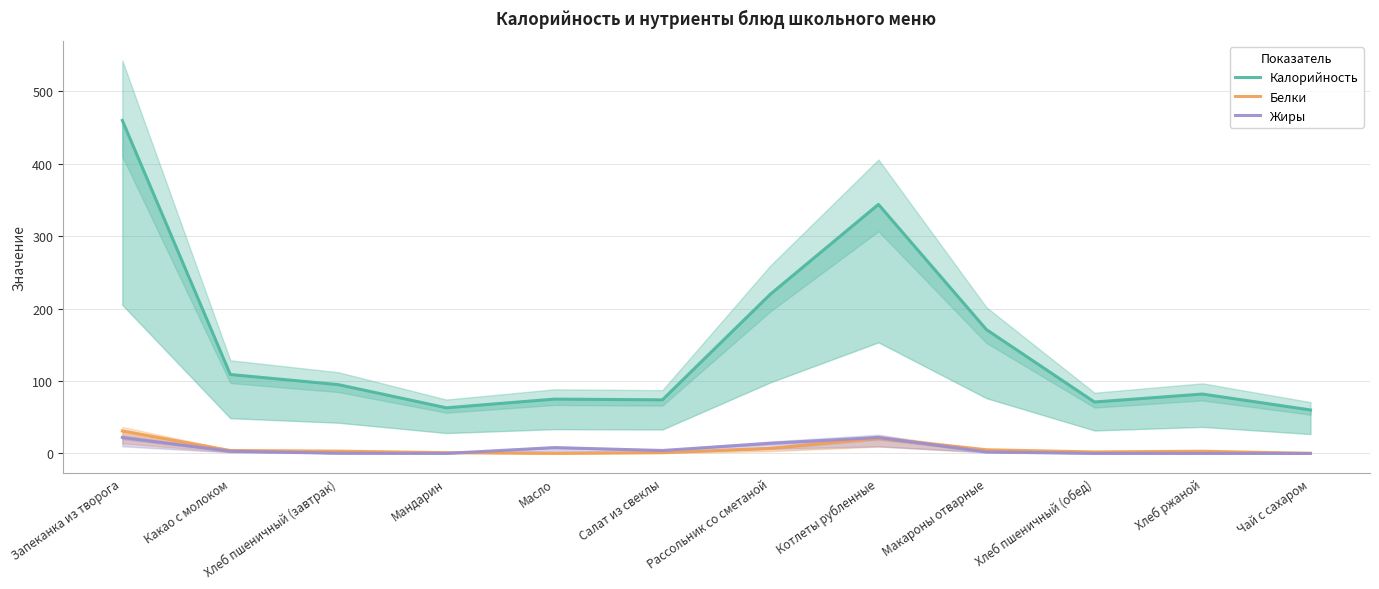

How many values in the Калорийность series exceed 95?

5